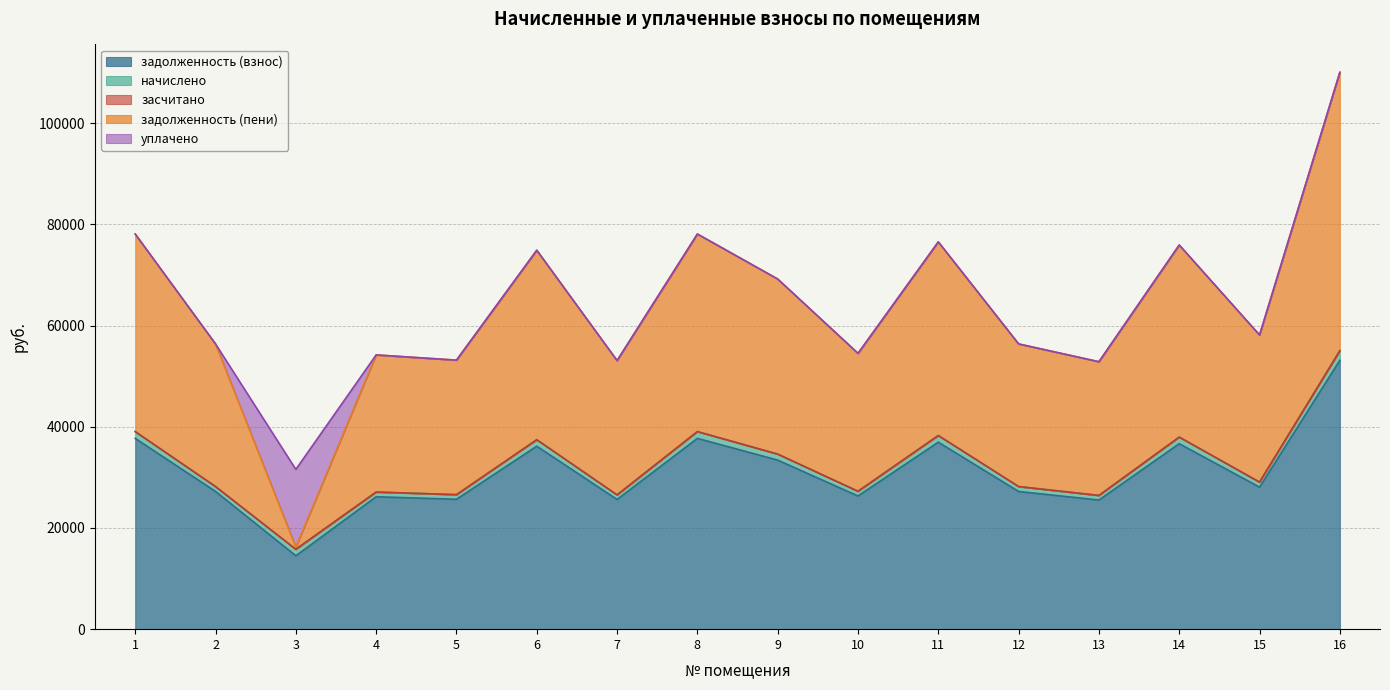

True or false: задолженность (пени) has more than 0 points higher than both neighbors.

True